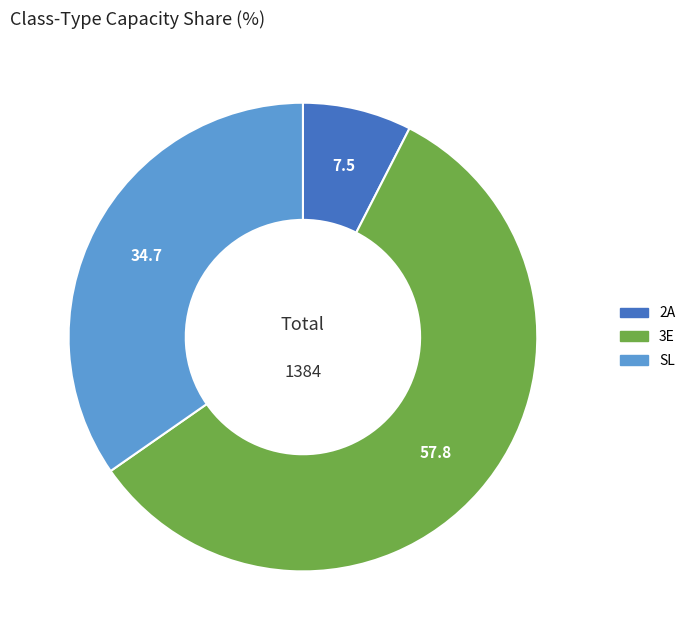

Which has a higher value, 2A or 3E?

3E